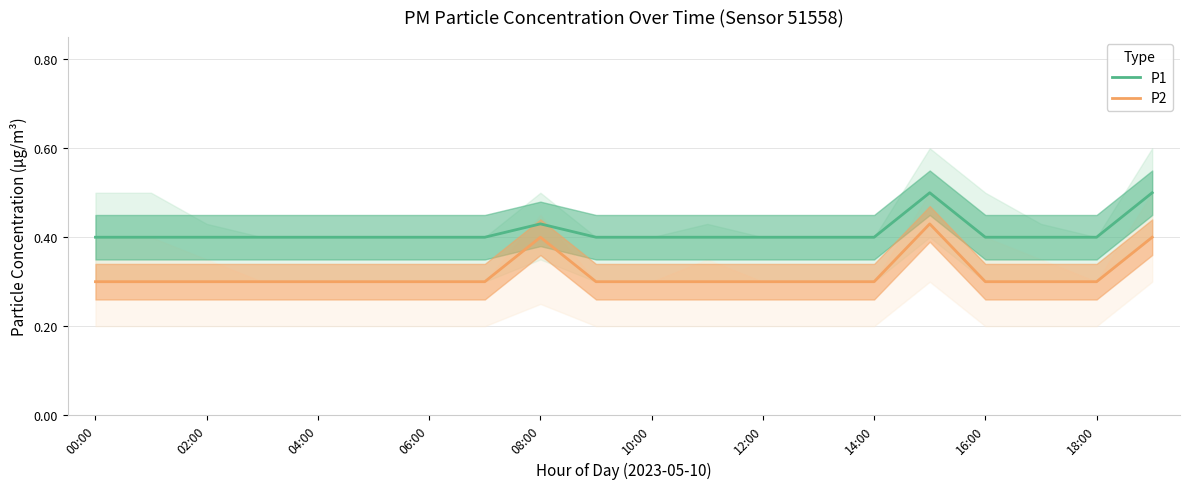

At which label is P1 closest to 0?

00:00